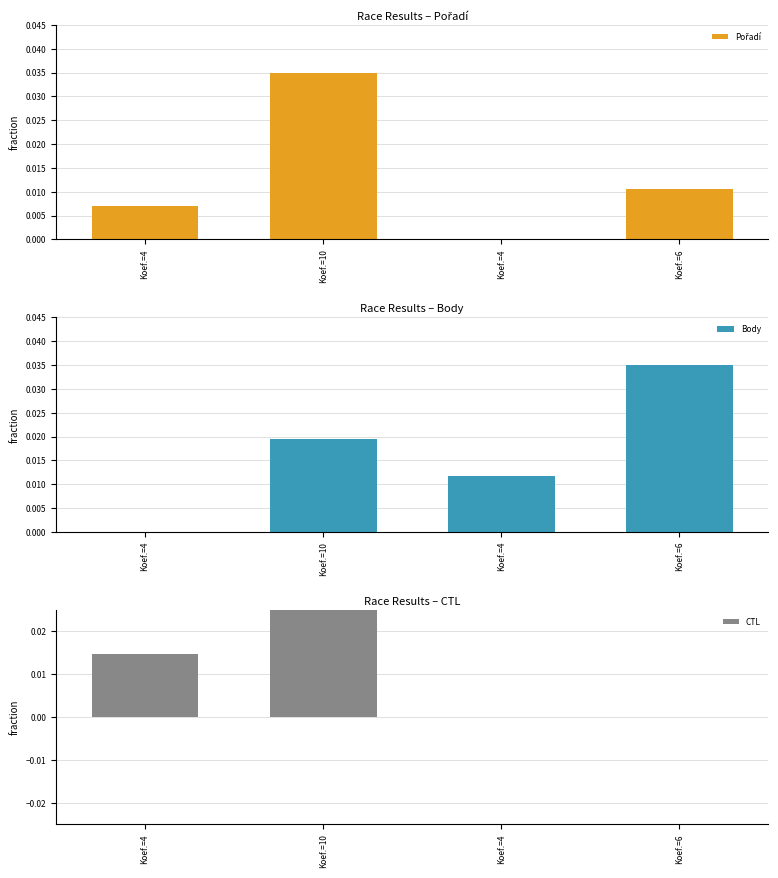

At how many categories does at least one series exceed 0?

4